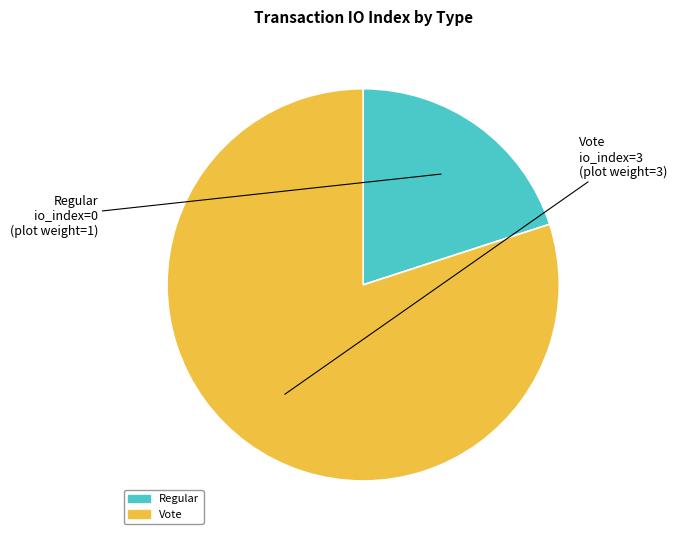

Which slice represents more than half of the pie?

Vote